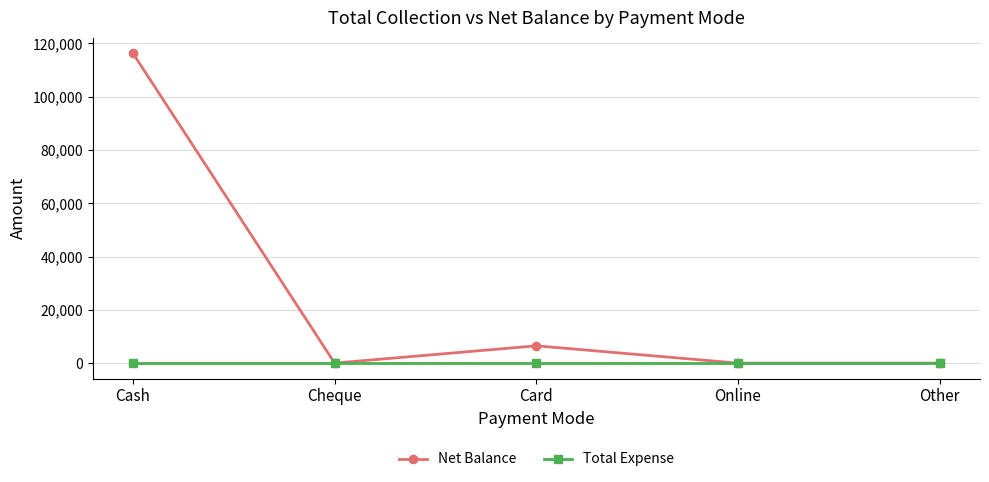

Which series has the largest total across all categories?

Net Balance